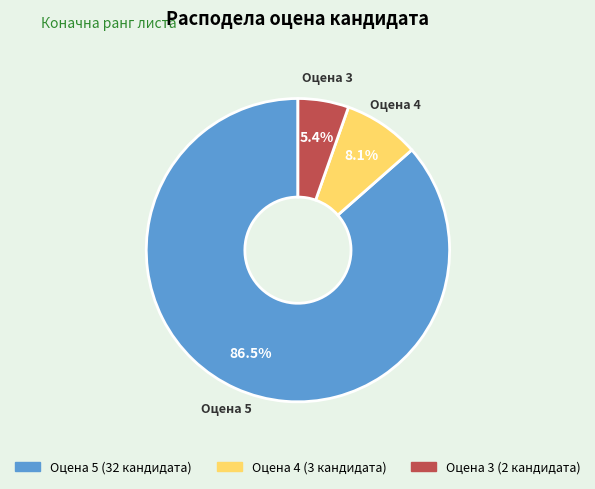

Is there any slice that represents more than half of the pie?

Yes